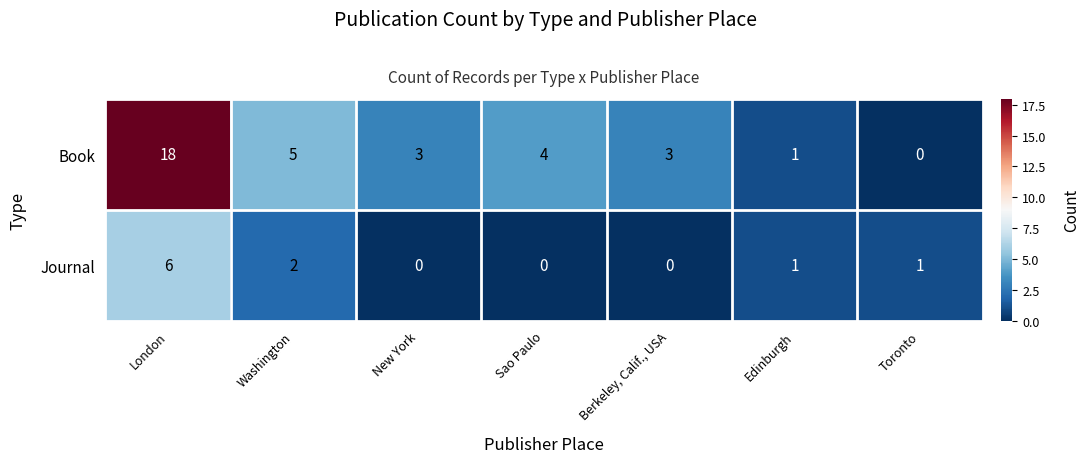

Reading left to right, transcribe all the data shown in this chart.

Book: London=18	Washington=5	New York=3	Sao Paulo=4	Berkeley, Calif., USA=3	Edinburgh=1	Toronto=0
Journal: London=6	Washington=2	New York=0	Sao Paulo=0	Berkeley, Calif., USA=0	Edinburgh=1	Toronto=1